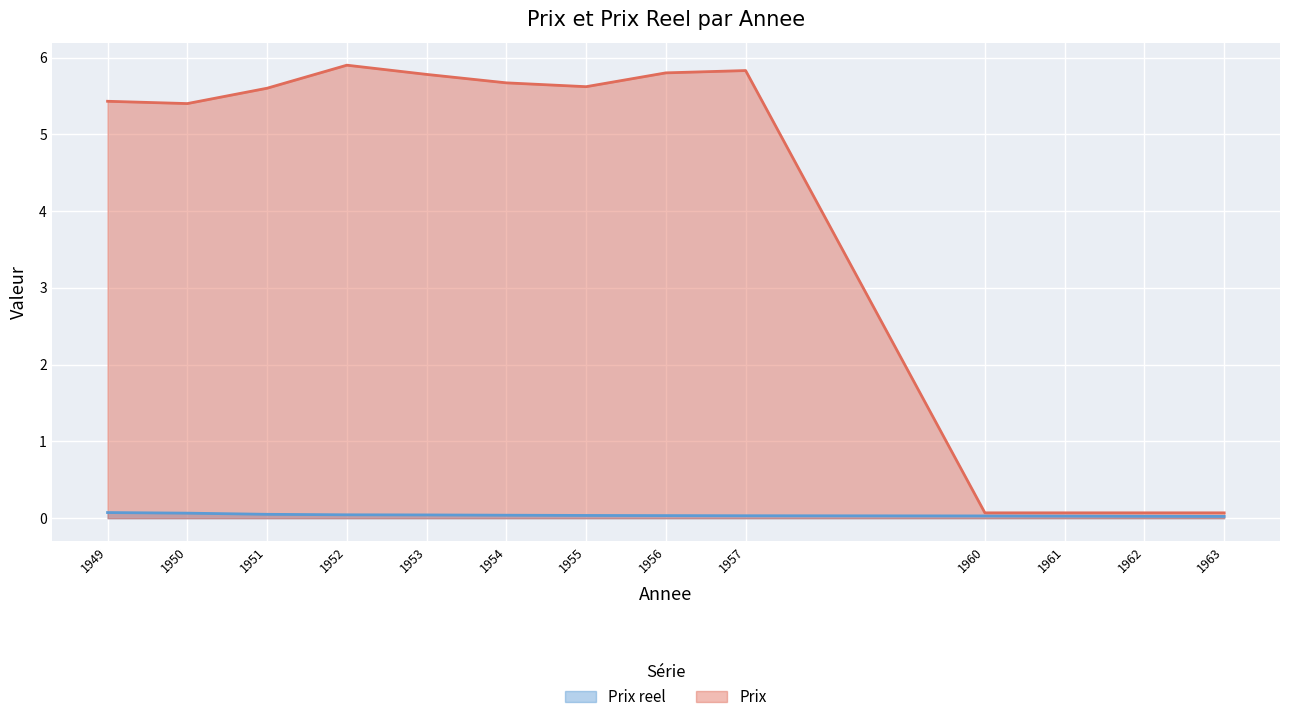

True or false: Prix has a value of 0.1 at 1963.

False